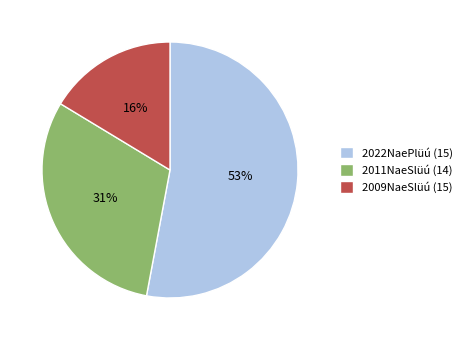

Between 2011NaeSlüú (14) and 2009NaeSlüú (15), which is larger?

2011NaeSlüú (14)